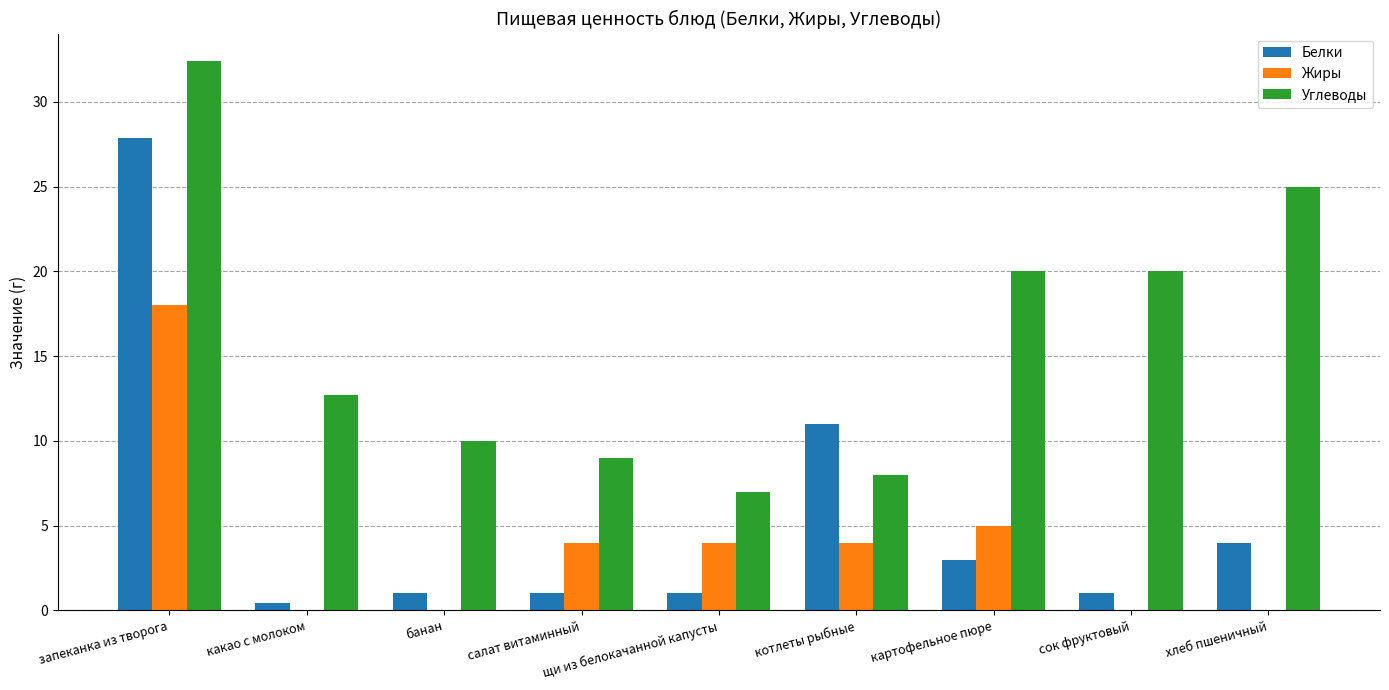

What is the sum of all Углеводы values?

144.1